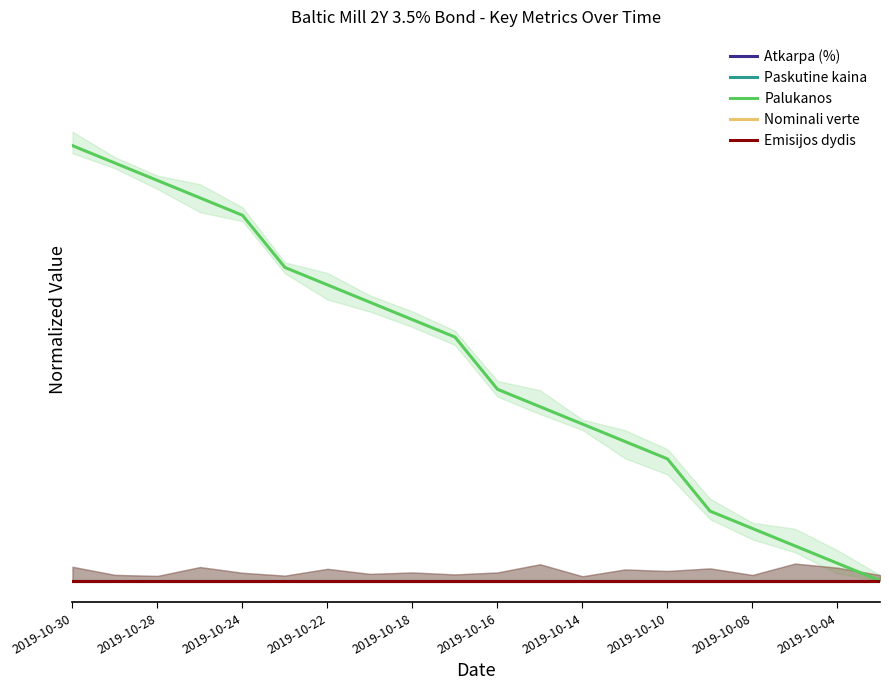

At how many categories does at least one series exceed 0?

19